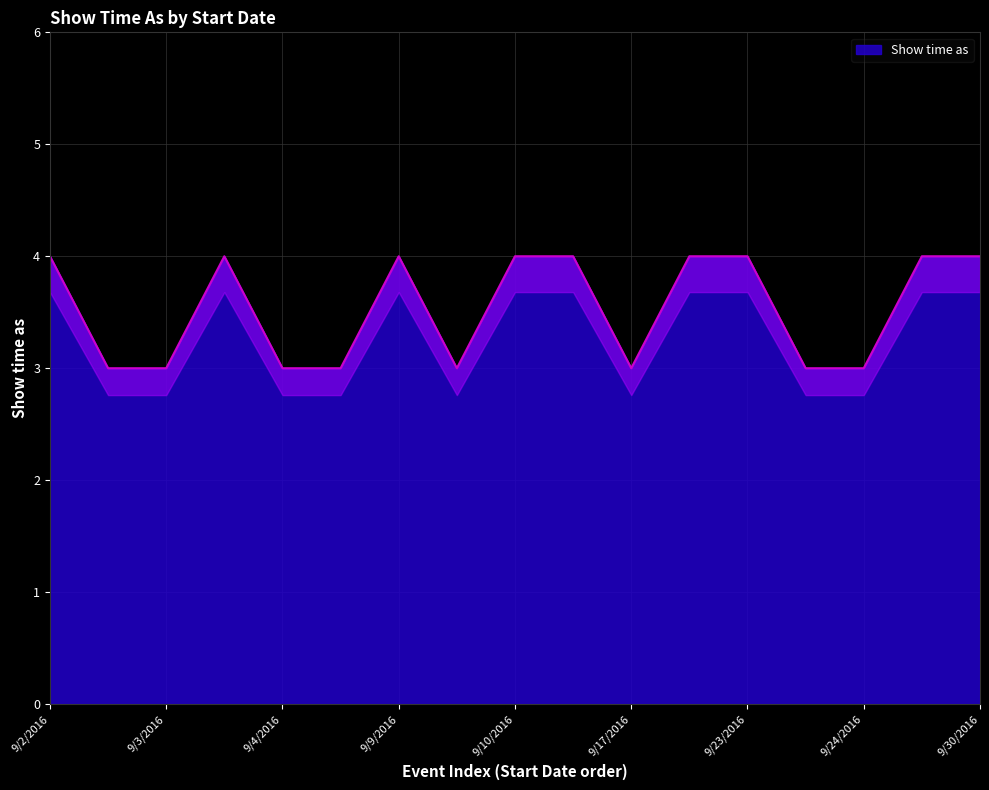

How many points are lower than both their immediate neighbors (excluding endpoints)?

2